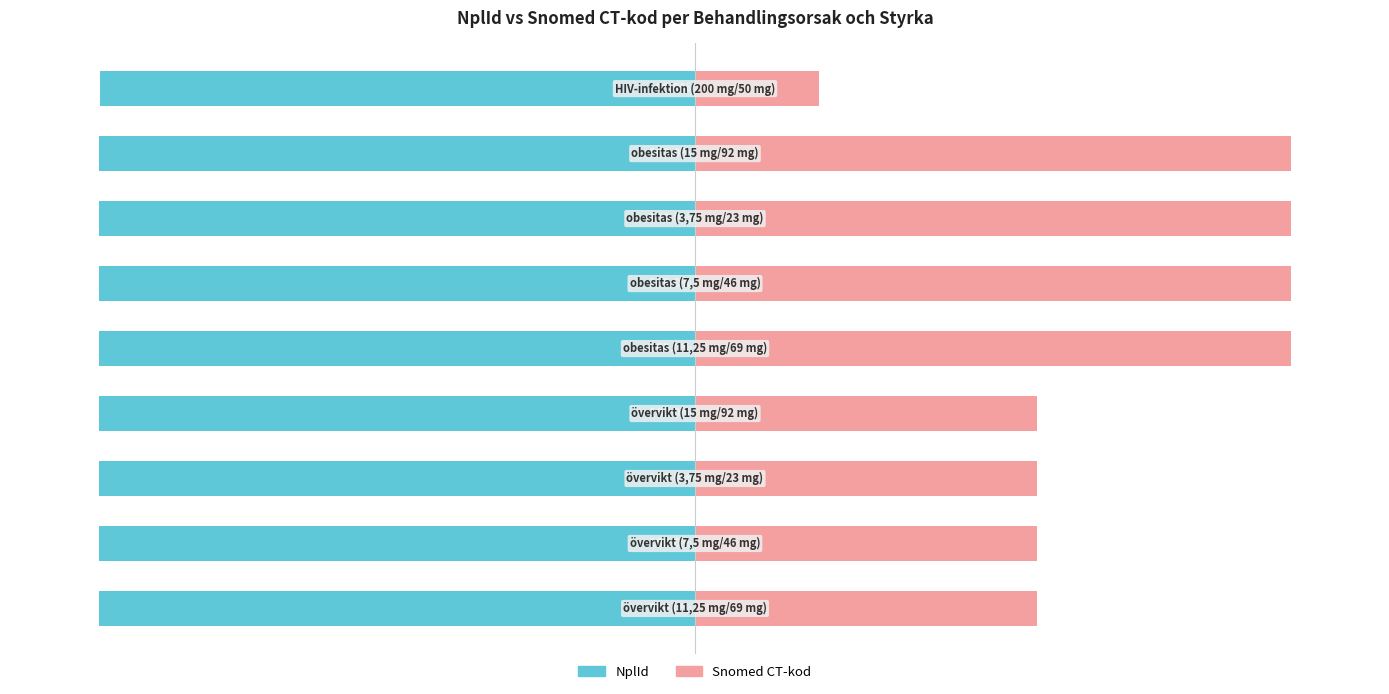

What is the sum of the Snomed CT-kod values at 4 and 7?

200.0